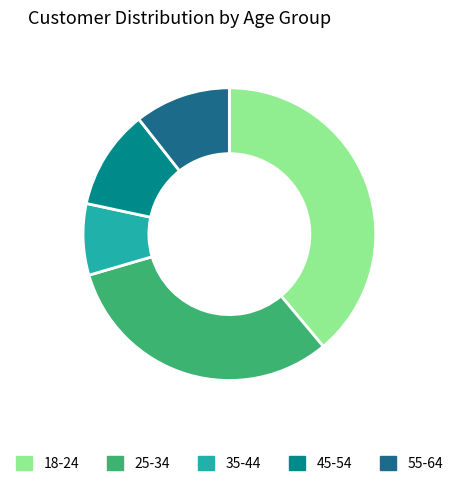

How many segments does this pie chart have?

5